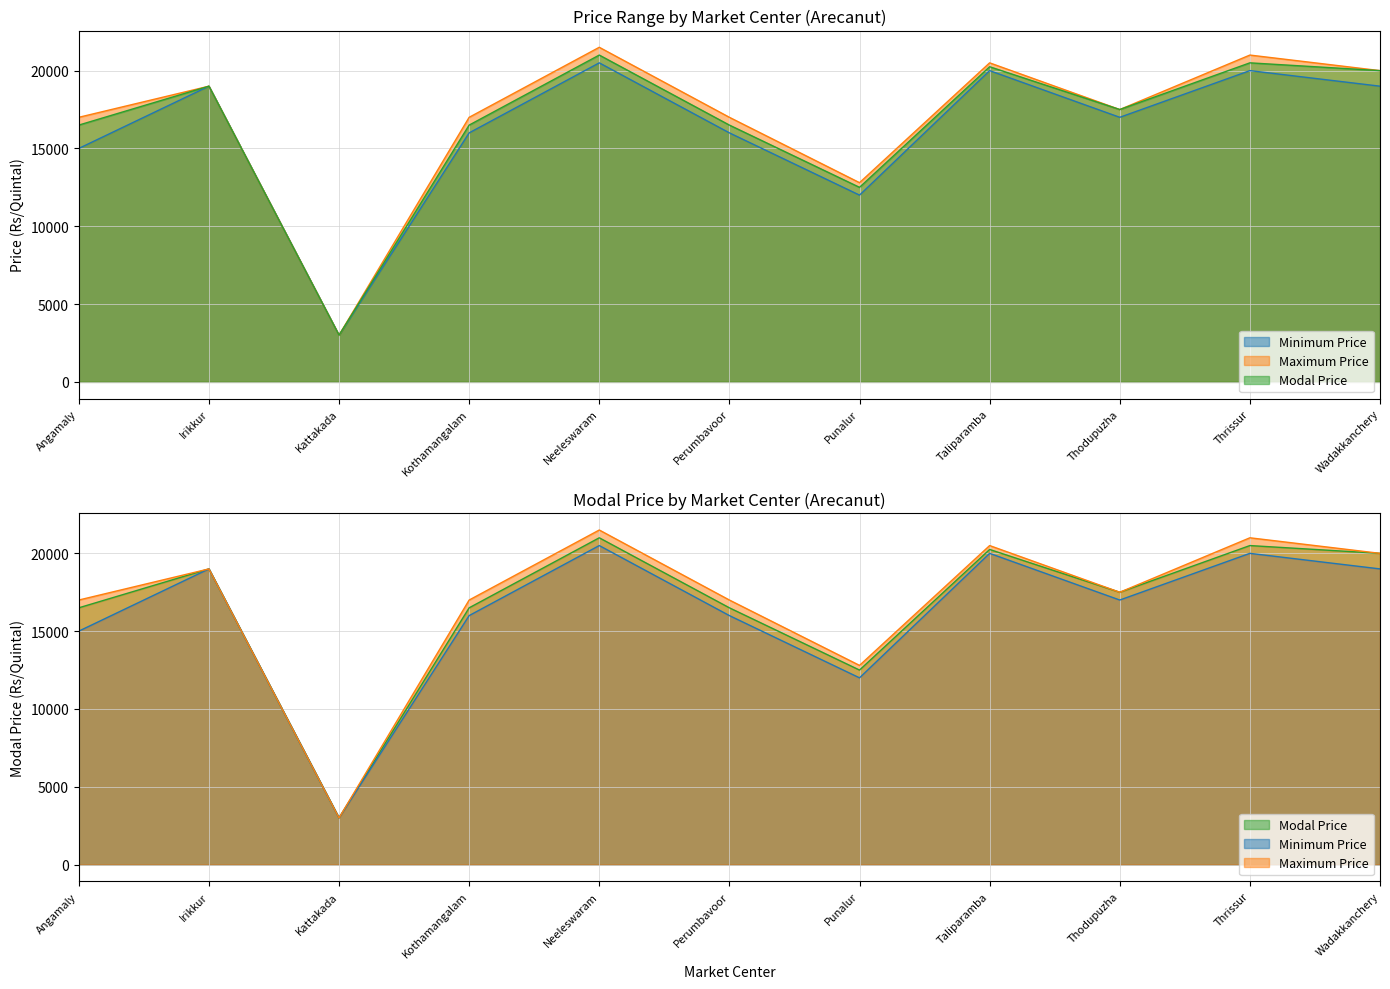

What is the total value across all series at Kothamangalam?

49500